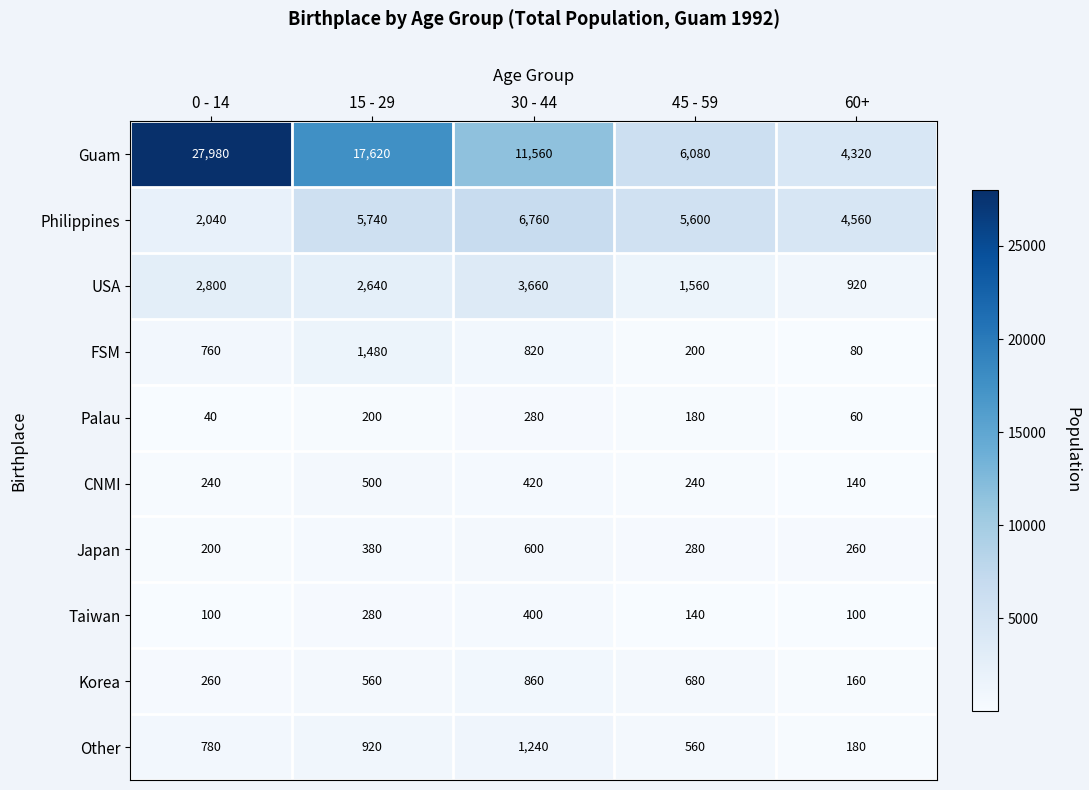

What is the smallest value displayed?

40